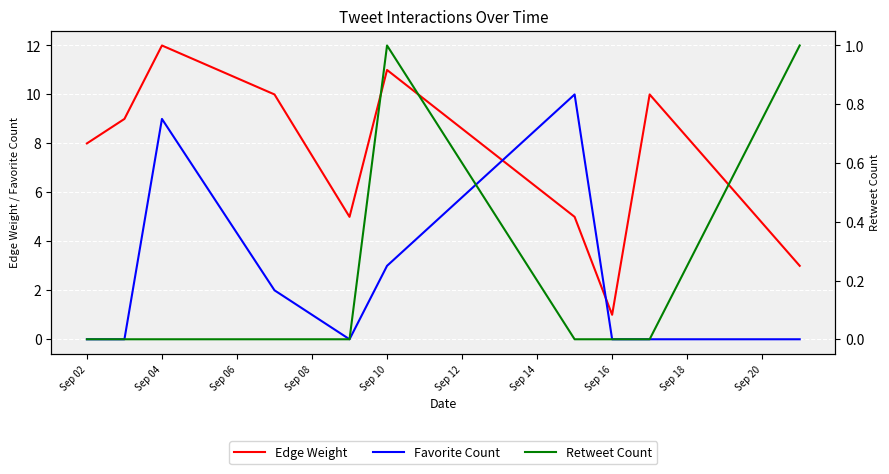

List the series in order of their overall mean, lowest first.

Retweet Count, Favorite Count, Edge Weight